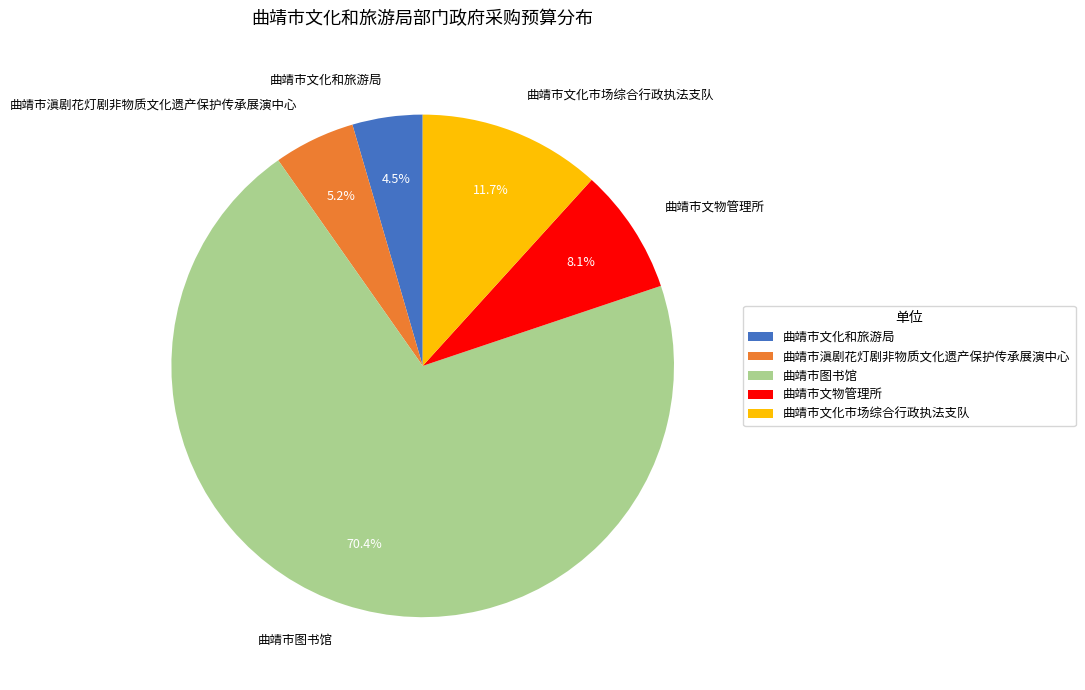

True or false: 曲靖市文化市场综合行政执法支队 accounts for 24% of the total.

False